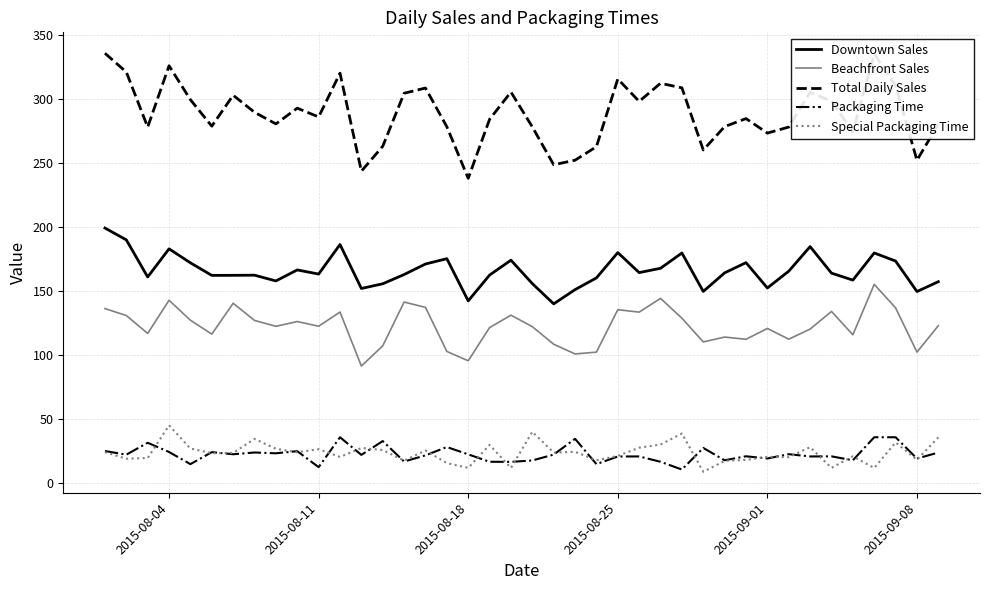

What is the greatest value displayed?

335.9